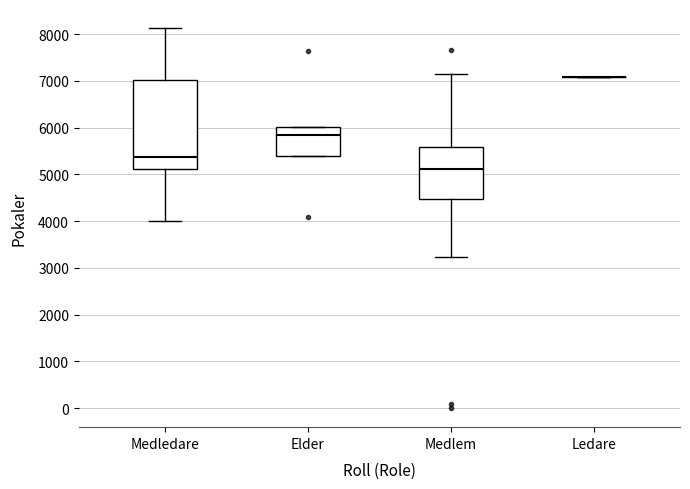

Reading left to right, read every box against the y-axis: the position of its median line, the range the box covers, and the ends of its whiskers. The values are not printed on the chart, so give them approximately, as read against the axis.

Medledare: median 5400, box 5100 to 7000, whiskers 4000 to 8100
Elder: median 5800, box 5400 to 6000, whiskers 5400 to 6000
Medlem: median 5100, box 4500 to 5600, whiskers 3200 to 7100
Ledare: box collapsed to a line at 7100, whiskers 7100 to 7100